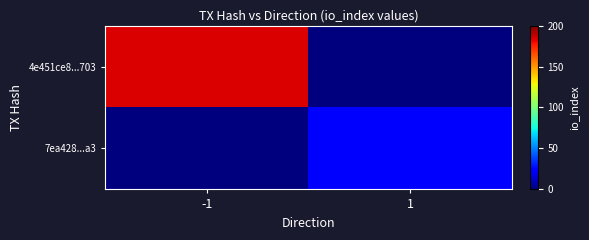

Between 1 and -1, which is larger?

-1